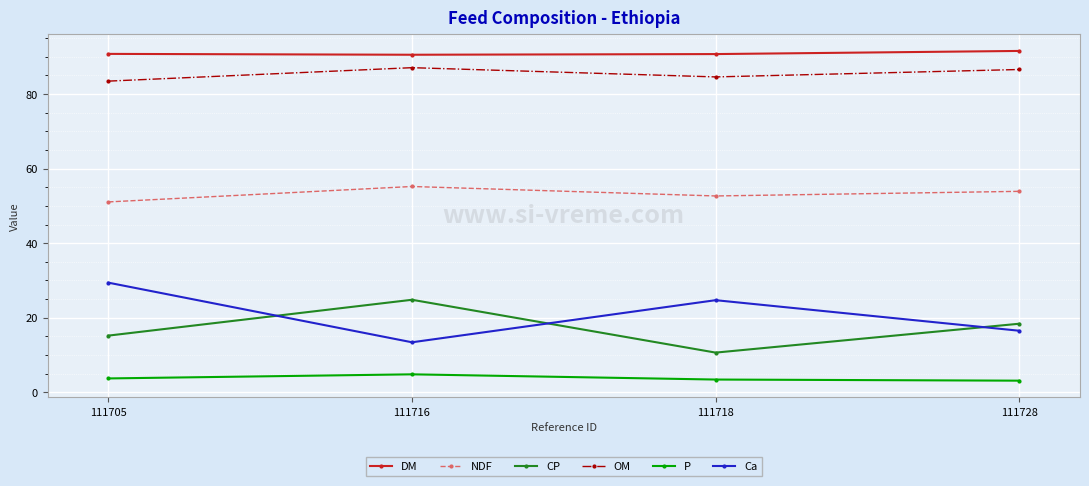

Where is Ca nearest to the value 21?

111718